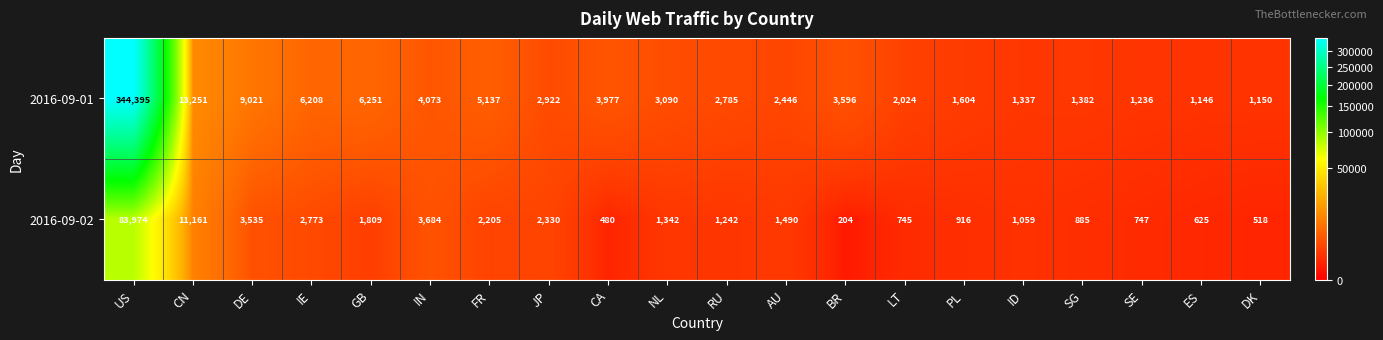

Rank the series at RU from highest to lowest value.

2016-09-01, 2016-09-02